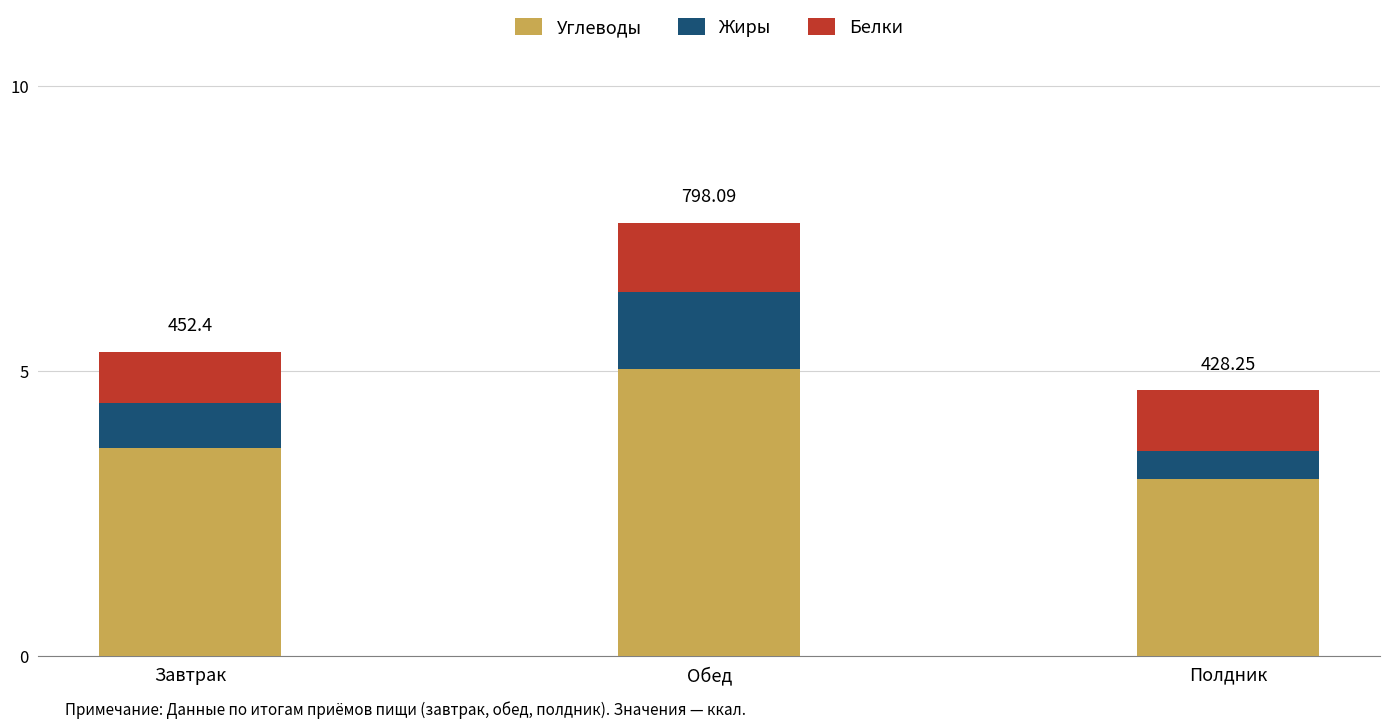

Which category has the lowest value in the Углеводы series?

Полдник